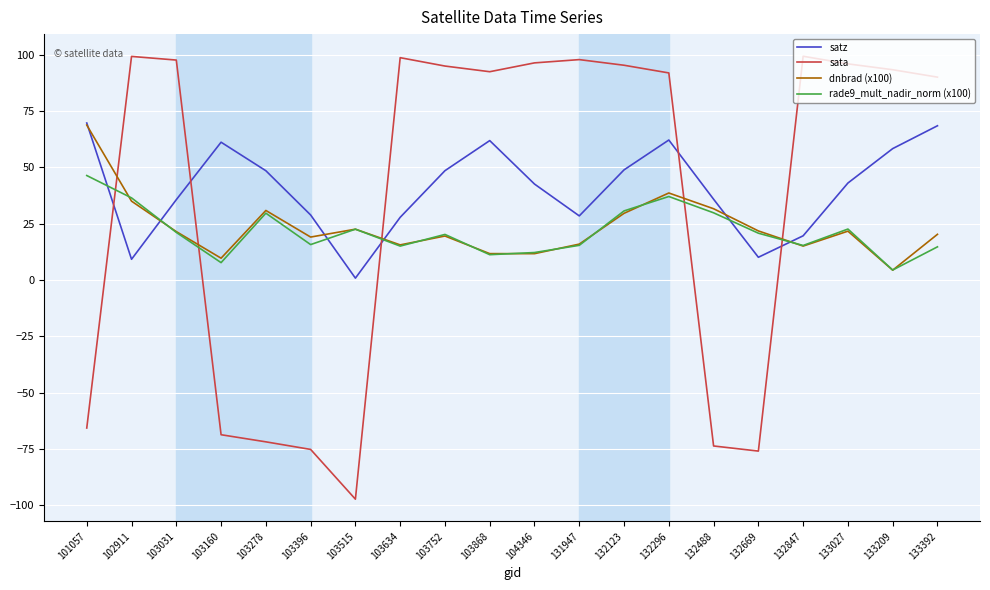

Which series has the widest spread of values?

sata